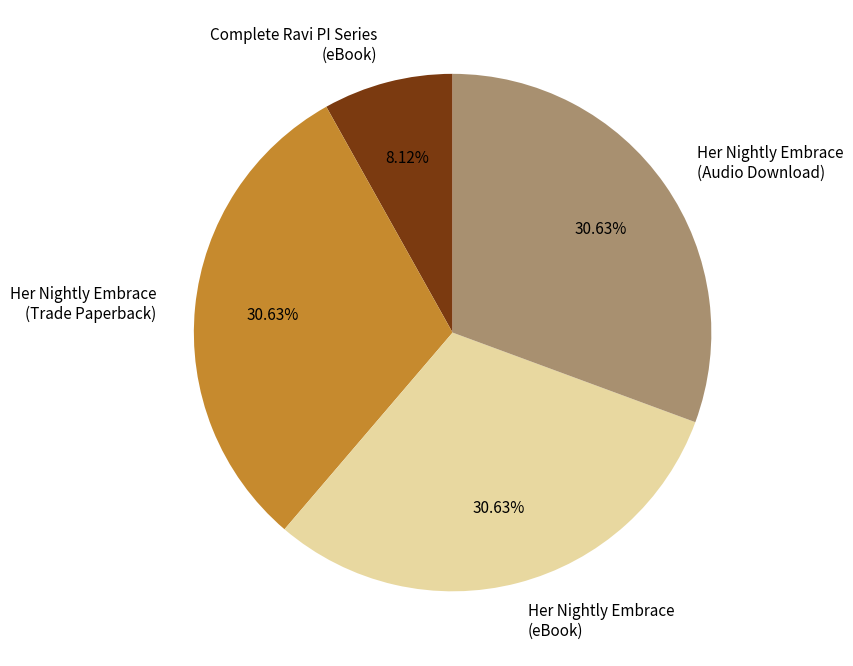

Do Her Nightly Embrace (Trade Paperback) and Complete Ravi PI Series (eBook) together represent more than half of the pie?

No